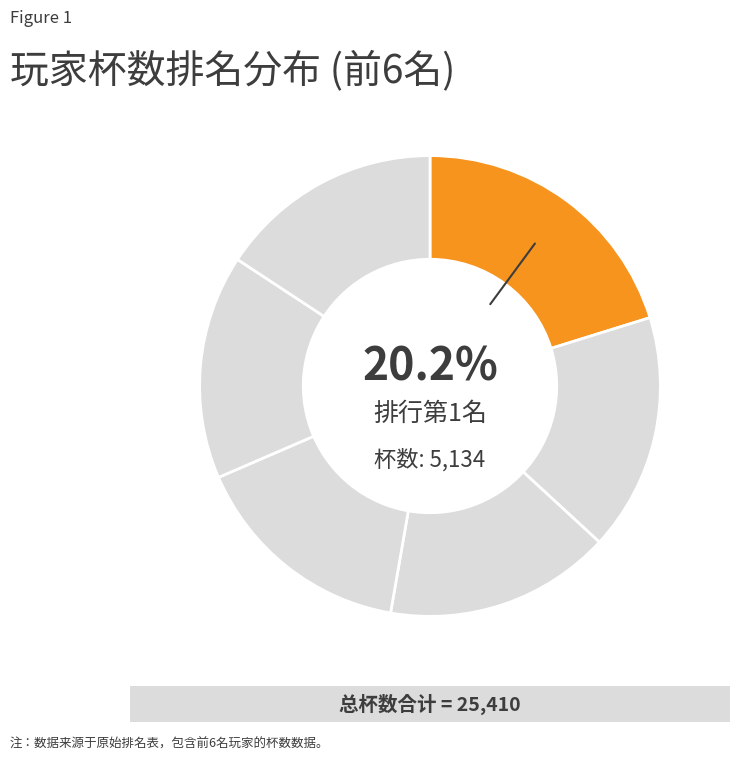

To the nearest percent, what is the average slice percentage?

17%